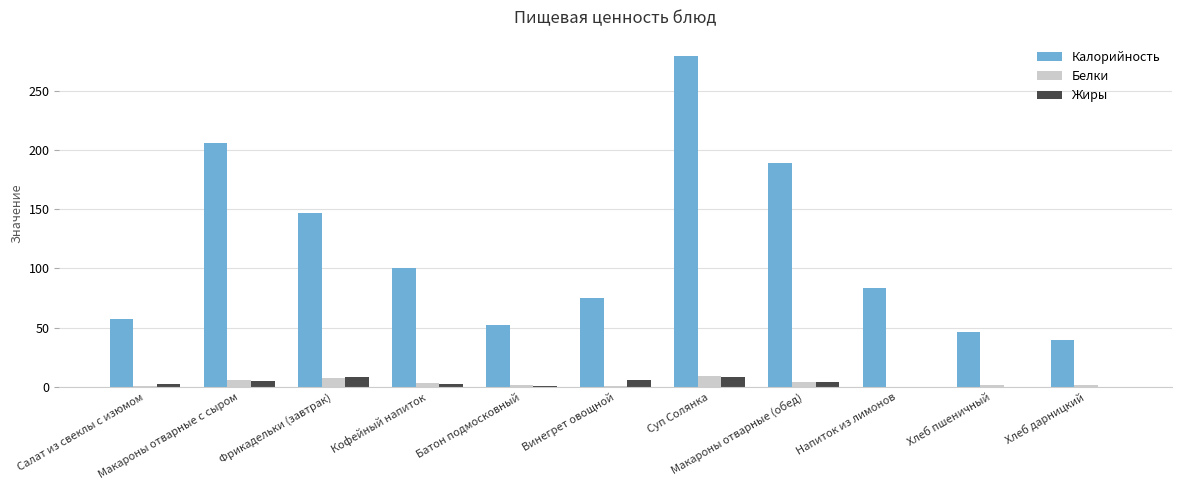

Which series has the largest total across all categories?

Калорийность